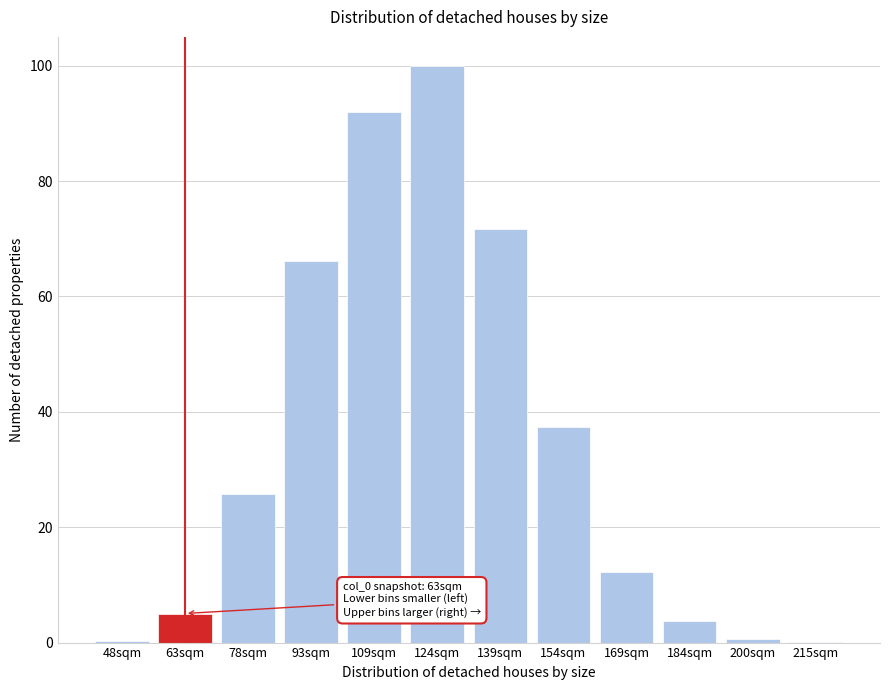

What is the change in value from 93sqm to 124sqm?

+33.9